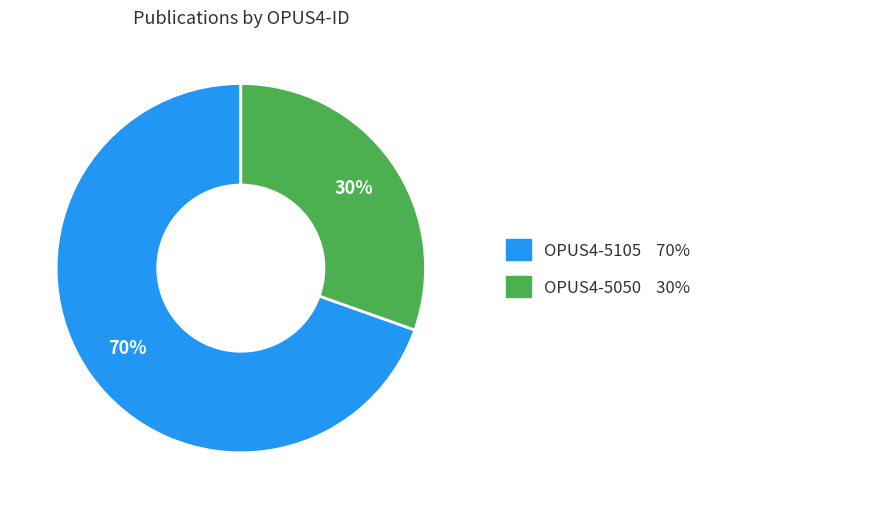

Is there a majority slice in this chart?

Yes